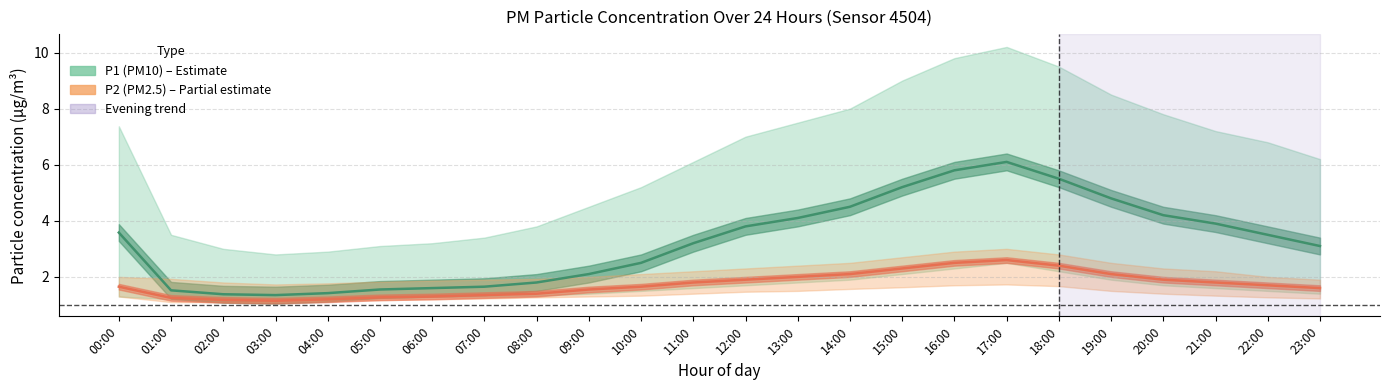

True or false: P2 (PM2.5) mean and P1 (PM10) mean cross at least once.

False